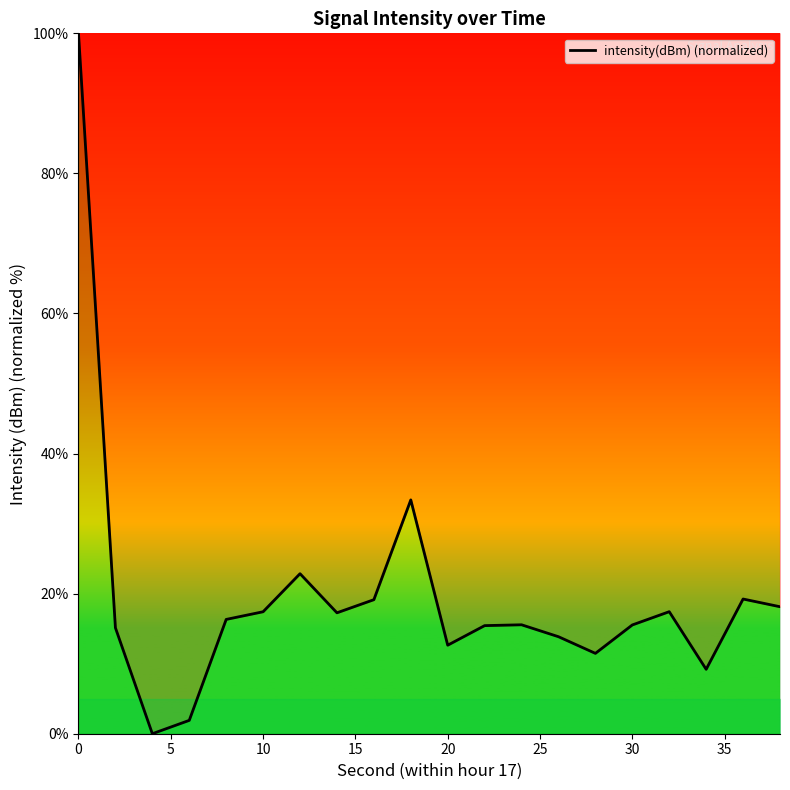

What is the greatest value displayed?

100.0